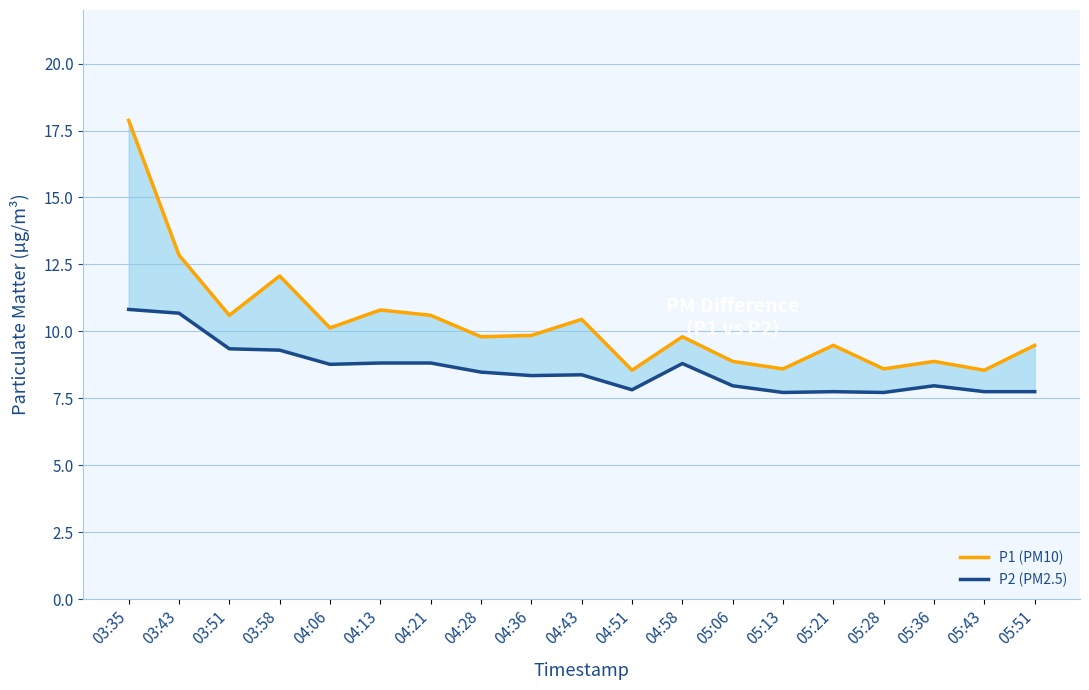

Where is the first local minimum for P2 (PM2.5)?

04:06